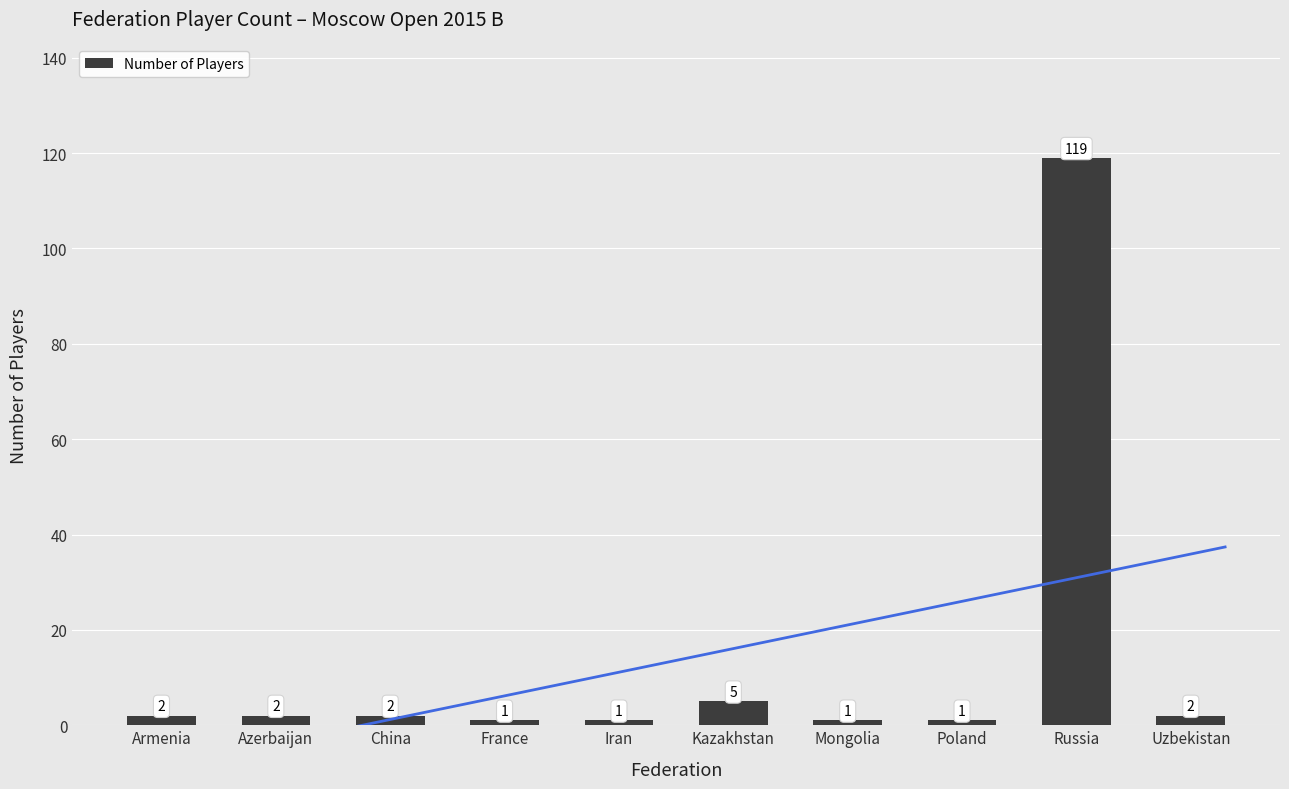

Reading right to left, extract all data points from this chart.

Uzbekistan=2	Russia=119	Poland=1	Mongolia=1	Kazakhstan=5	Iran=1	France=1	China=2	Azerbaijan=2	Armenia=2